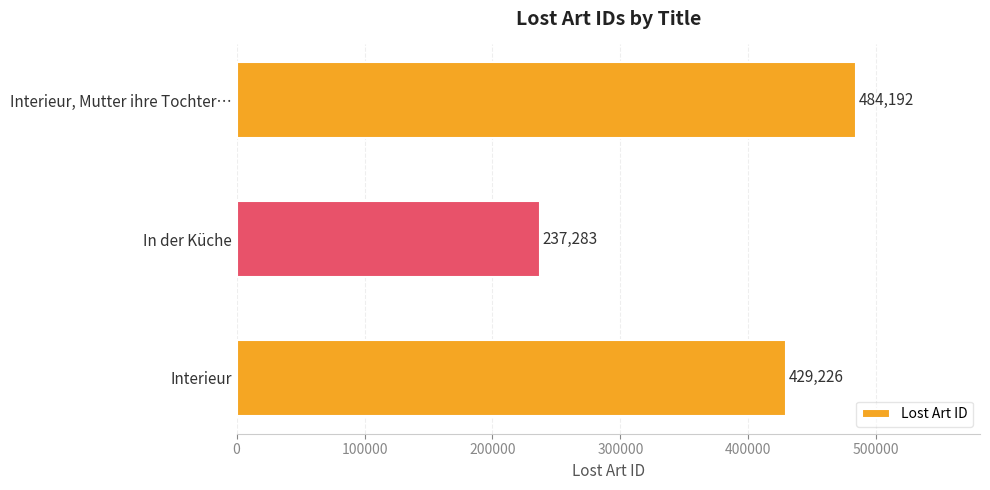

Reading bottom to top, extract all data points from this chart.

429226	237283	484192